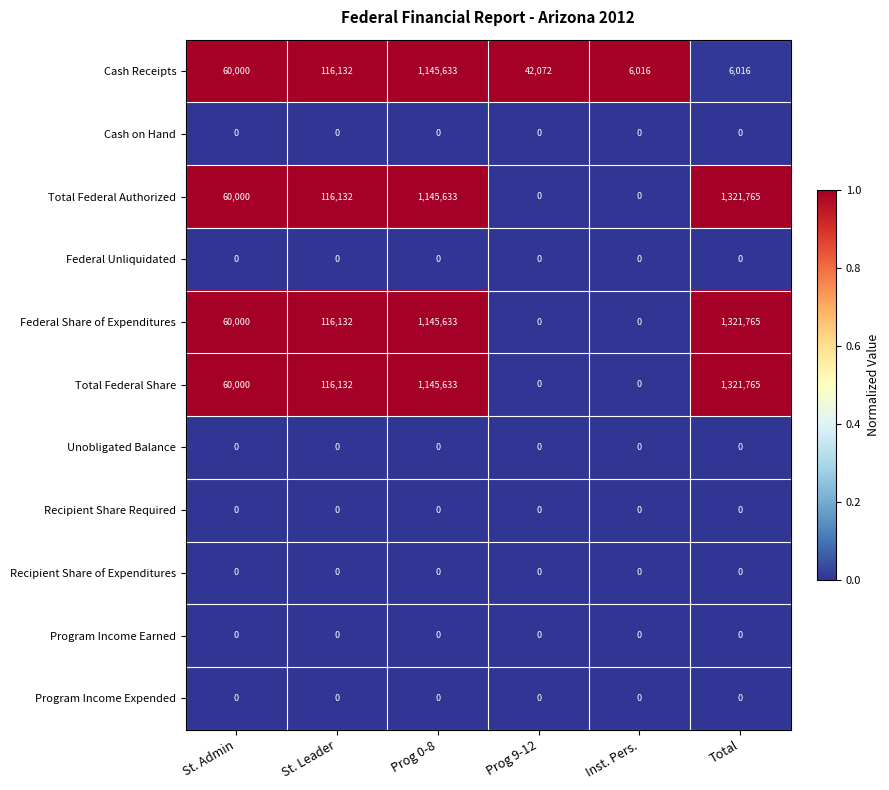

The value of Cash Receipts at Prog 9-12 is 74601. True or false?

False